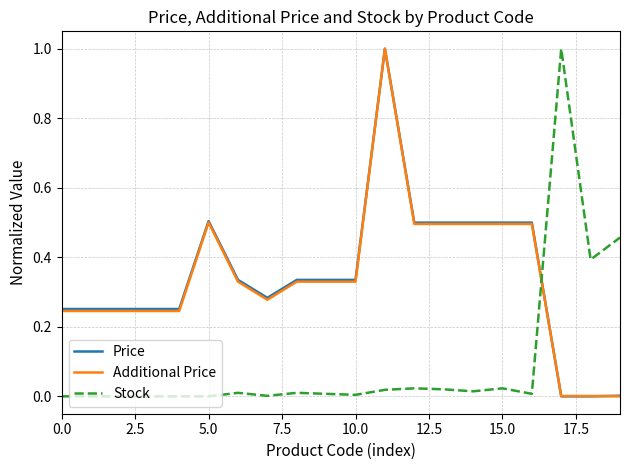

After their last crossing, which series has the higher values: Stock or Price?

Stock